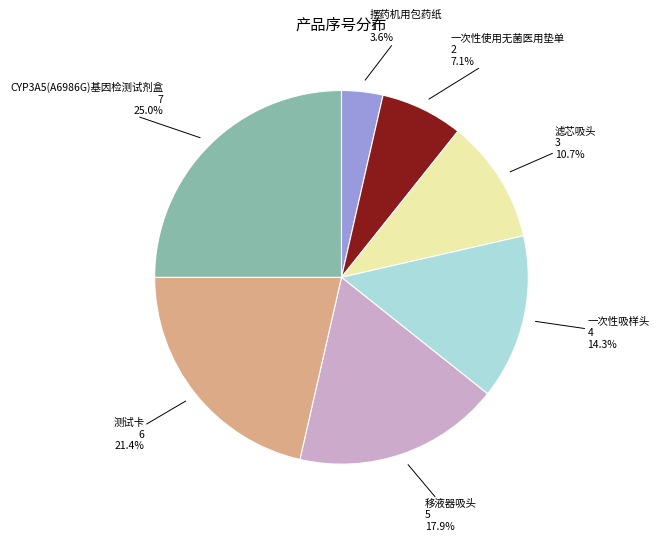

To the nearest percent, what is the average slice percentage?

14%